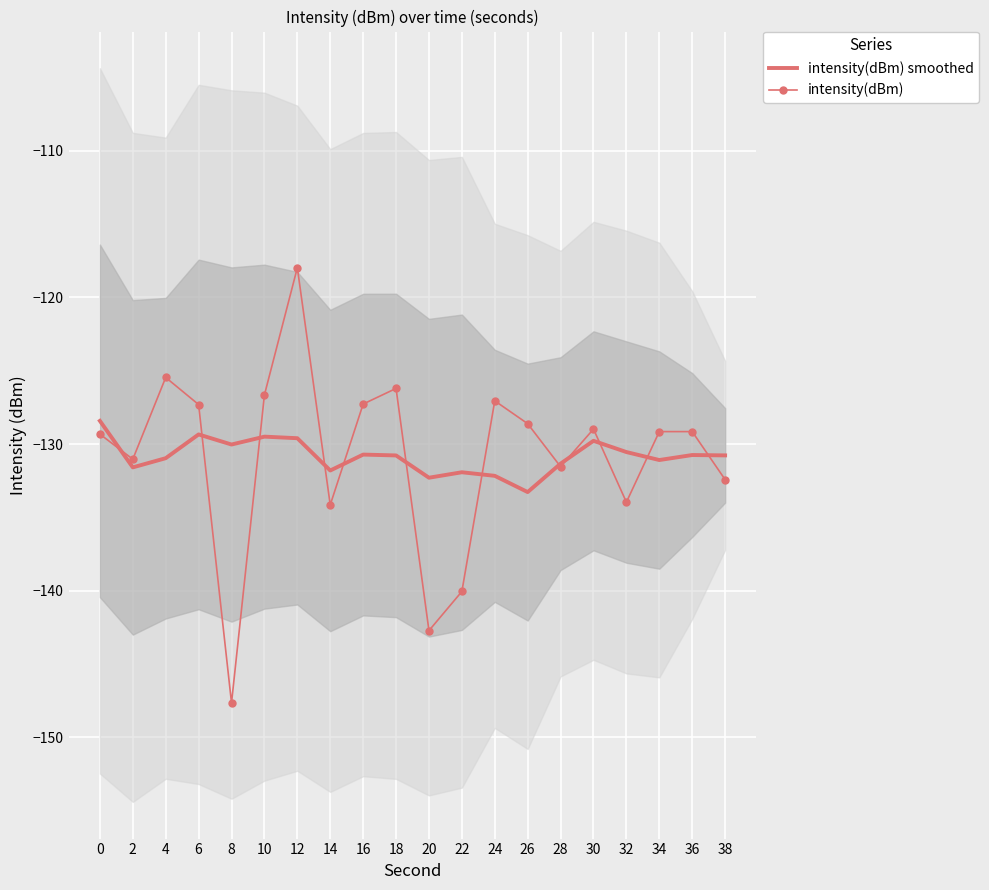

Which series has the largest total across all categories?

intensity(dBm)